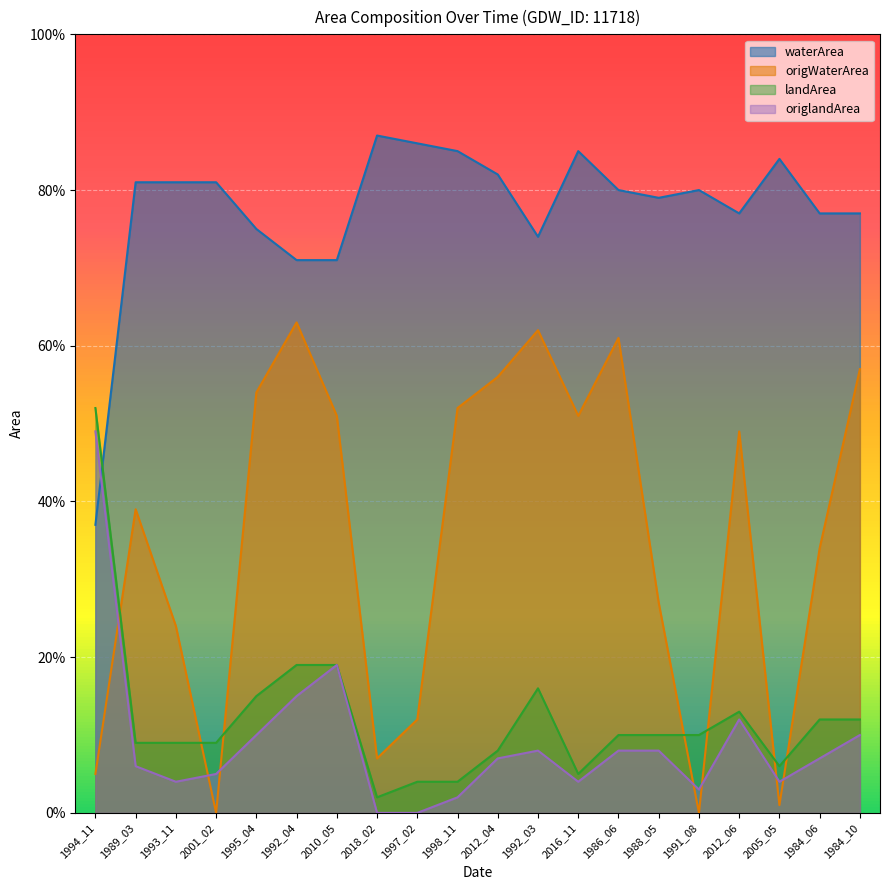

True or false: waterArea has more than 1 interior local peaks.

True